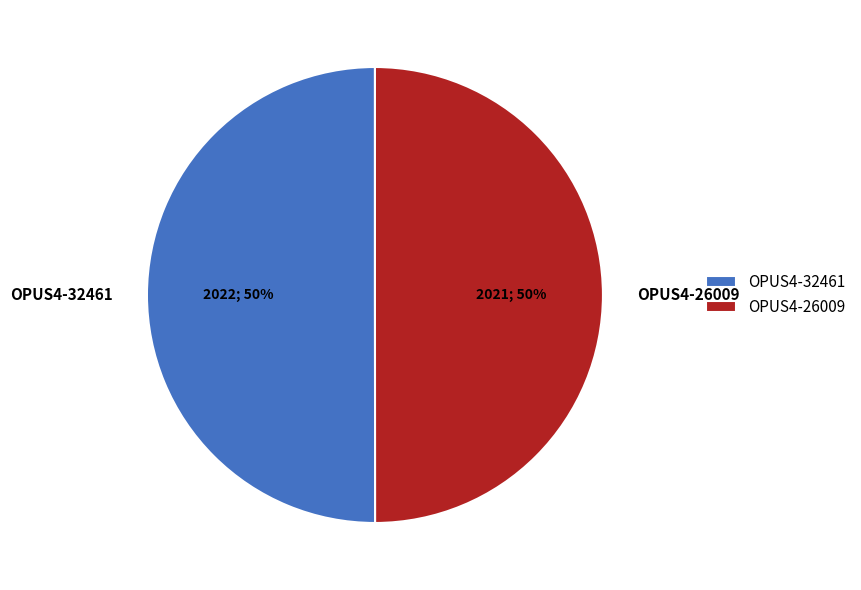

How many segments does this pie chart have?

2